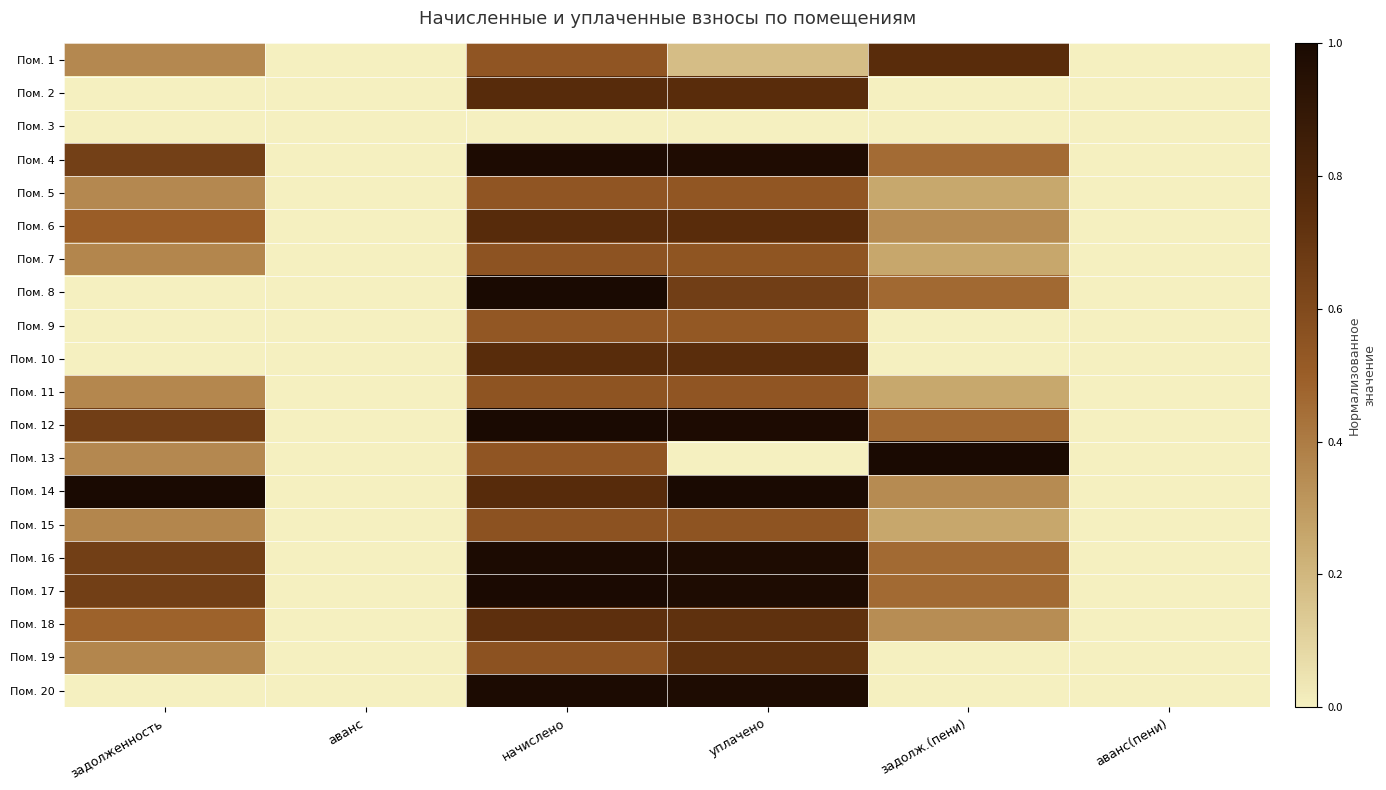

Which label corresponds to the largest value in the chart?

начислено